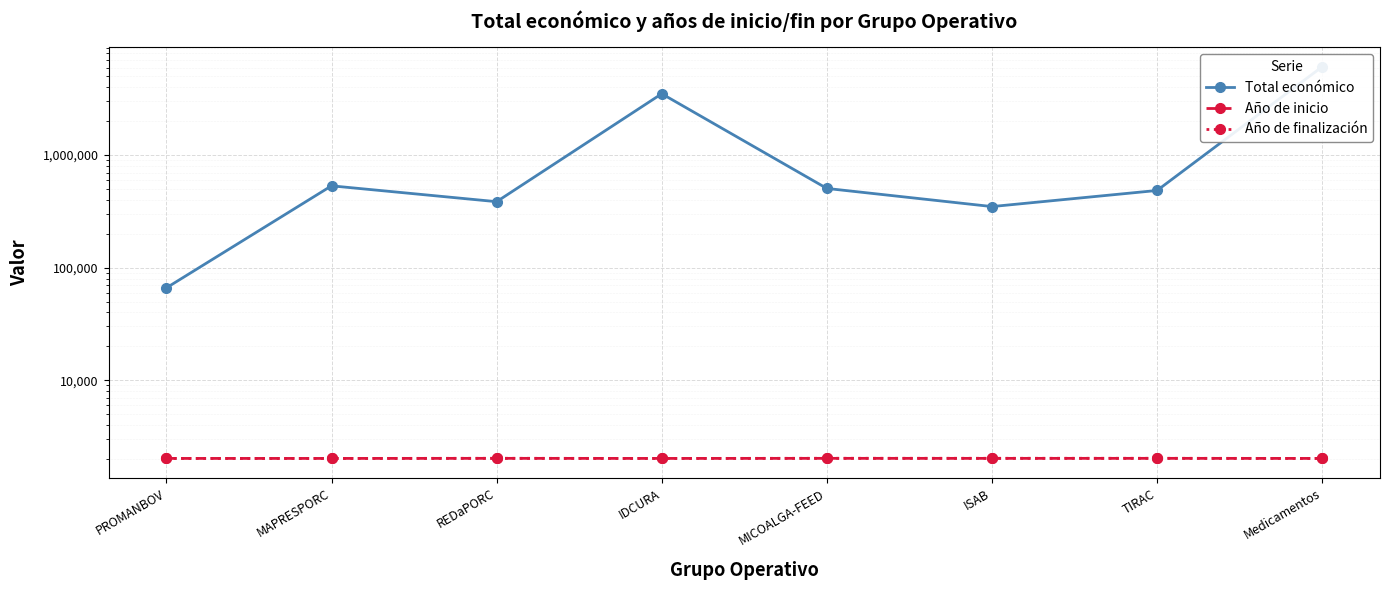

Rank the categories by Total económico value from highest to lowest.

Medicamentos, IDCURA, MAPRESPORC, MICOALGA-FEED, TIRAC, REDaPORC, ISAB, PROMANBOV